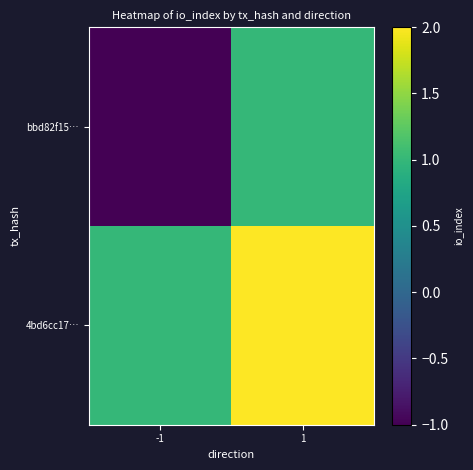

Between -1 and 1, which is larger?

1